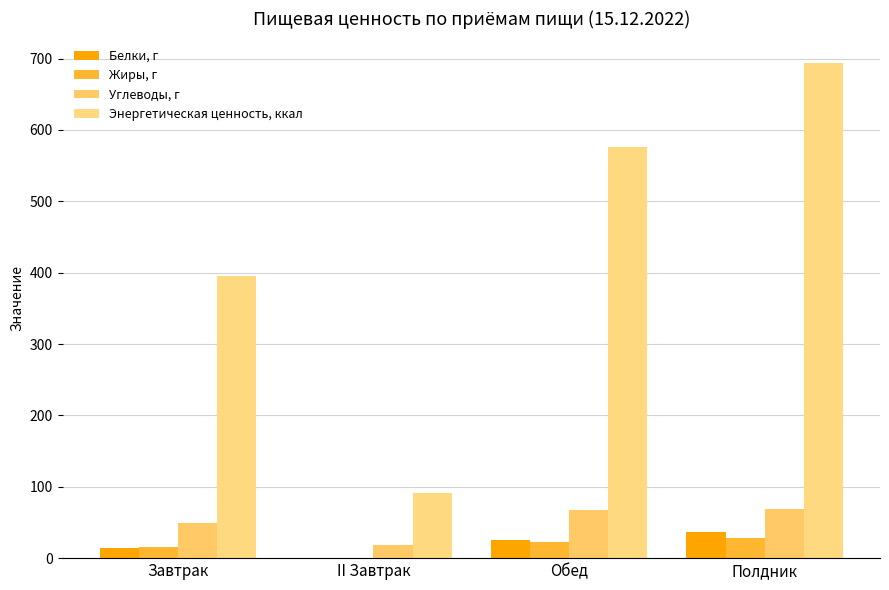

Are the bars grouped side by side (vs. stacked)?

Yes